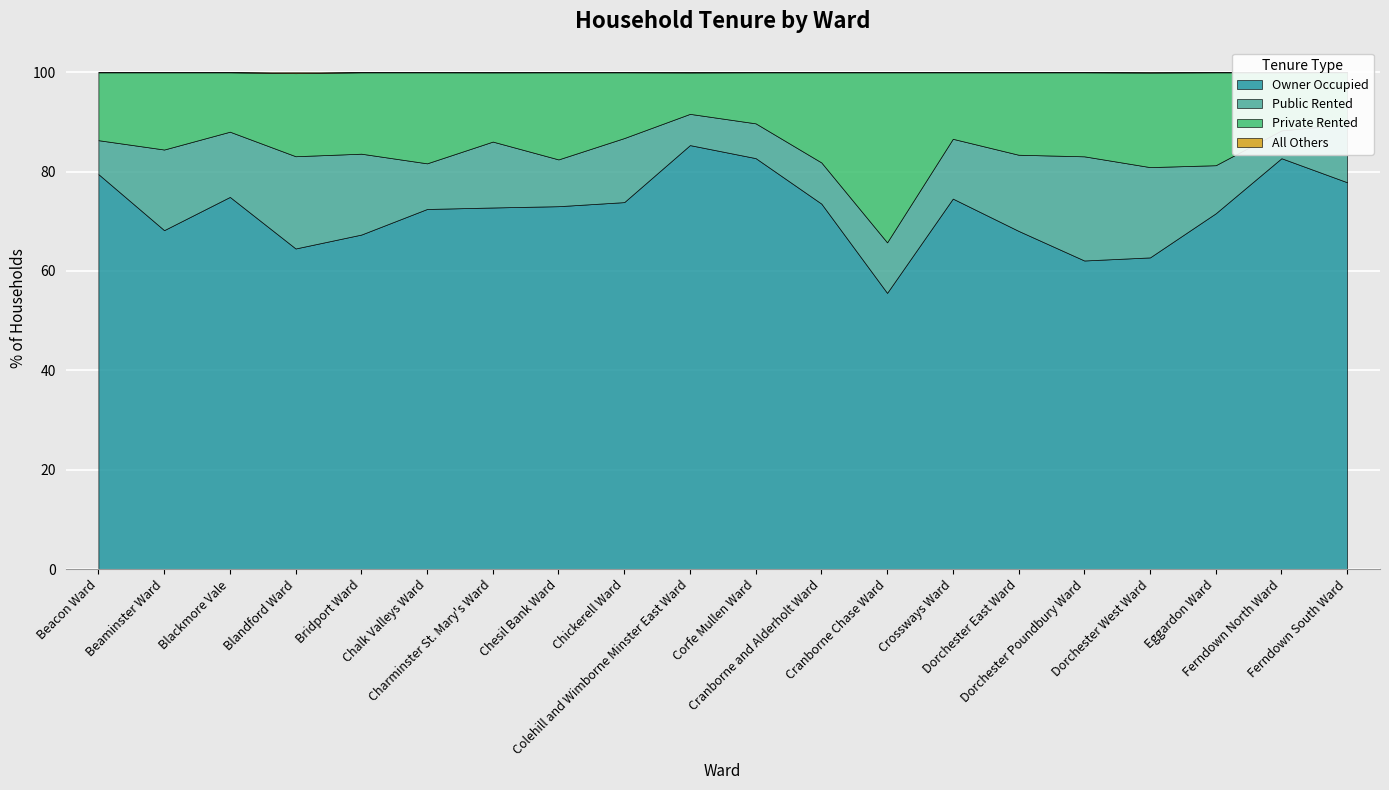

Which series has the widest spread of values?

Owner Occupied